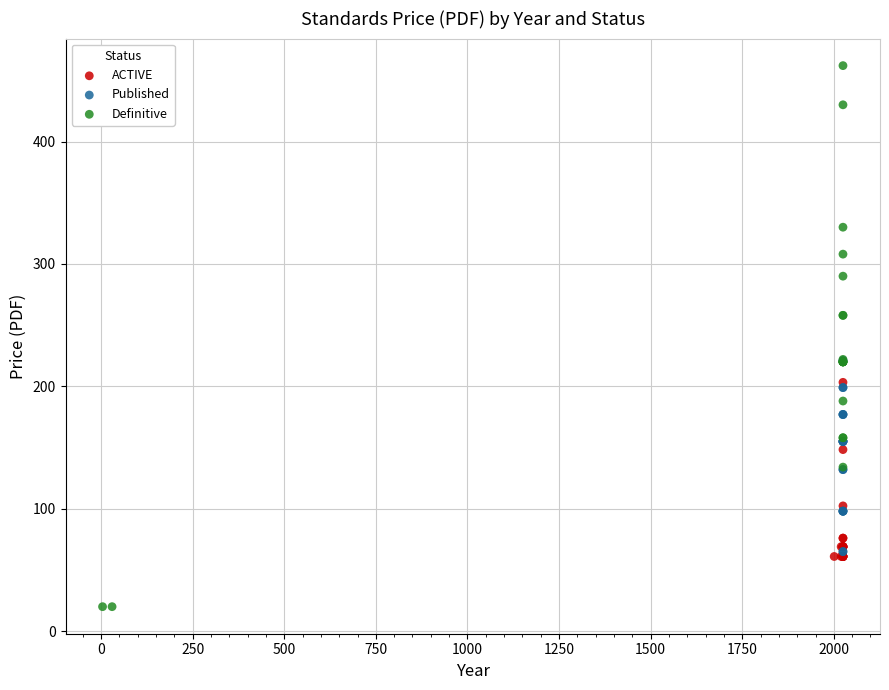

Which series contains the lowest Y value?

Definitive